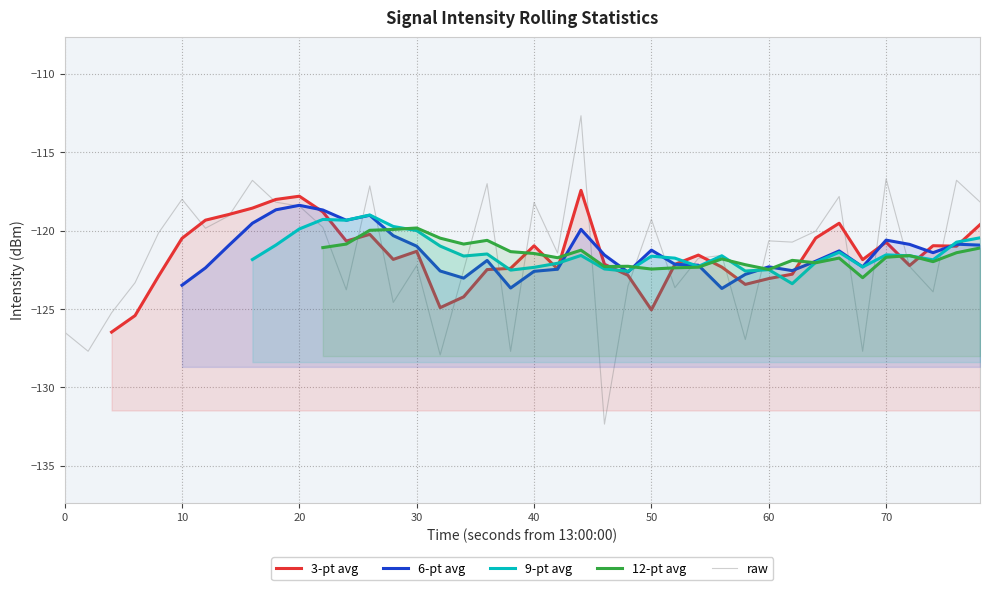

What is the sum of all values?

-4862.3